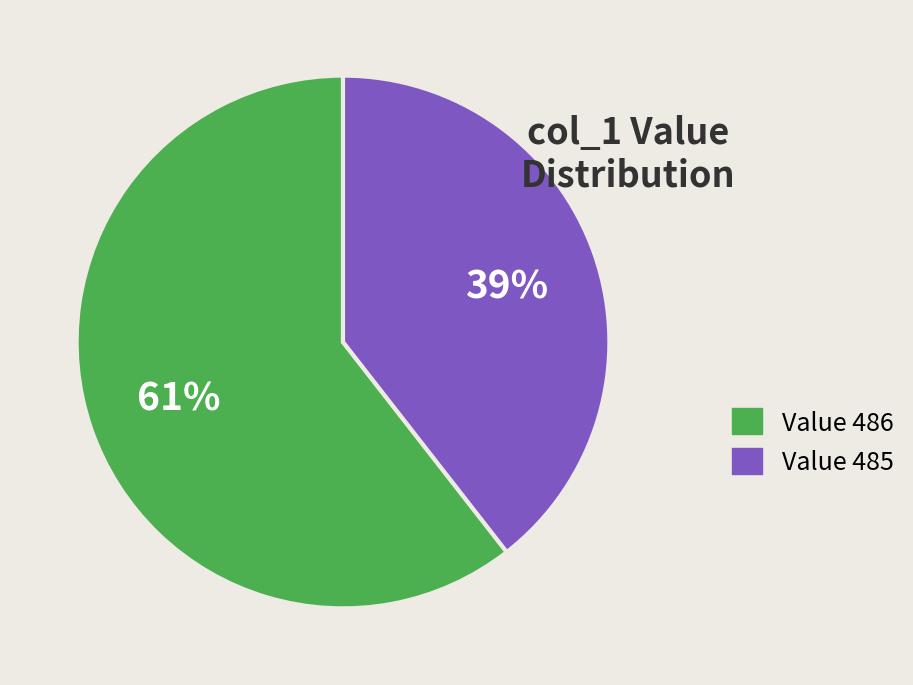

To the nearest percent, what is the average slice percentage?

50%